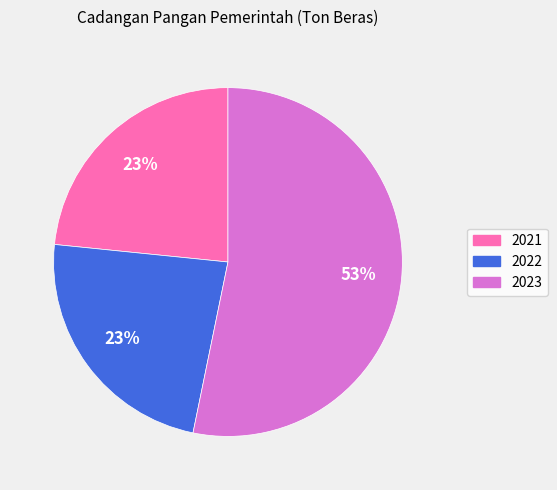

To the nearest percent, what portion does 2022 represent?

23%